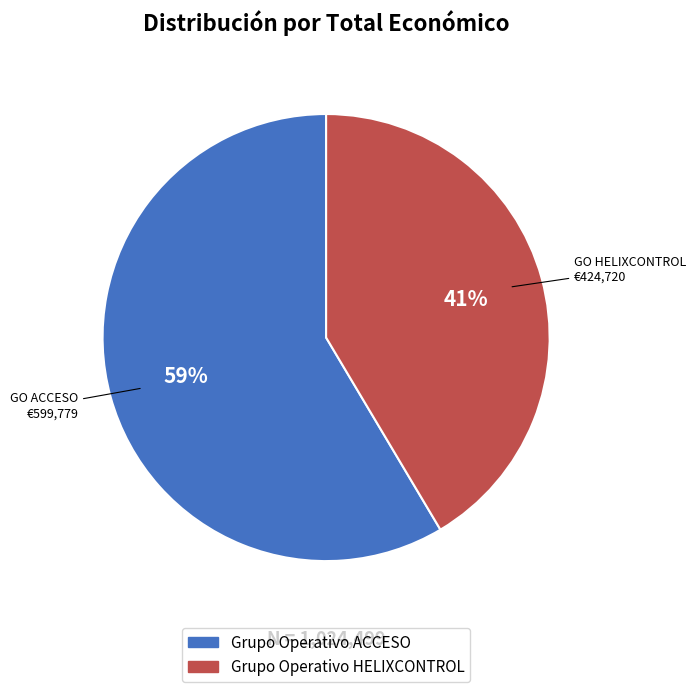

Is the sum of Grupo Operativo ACCESO and Grupo Operativo HELIXCONTROL greater than half?

Yes